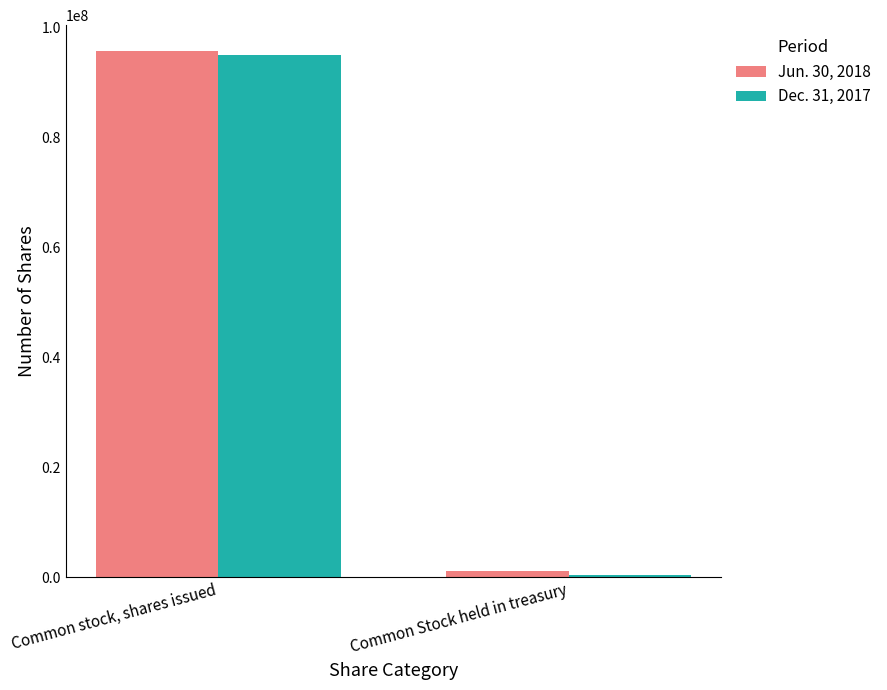

Which series has the largest range (max minus min)?

Dec. 31, 2017